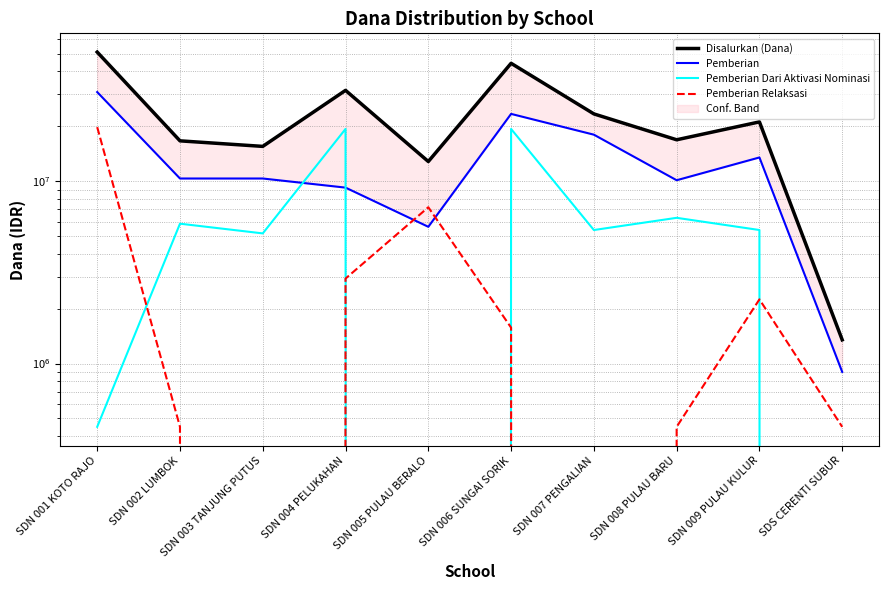

True or false: Pemberian Relaksasi and Disalurkan (Dana) intersect in this chart.

False